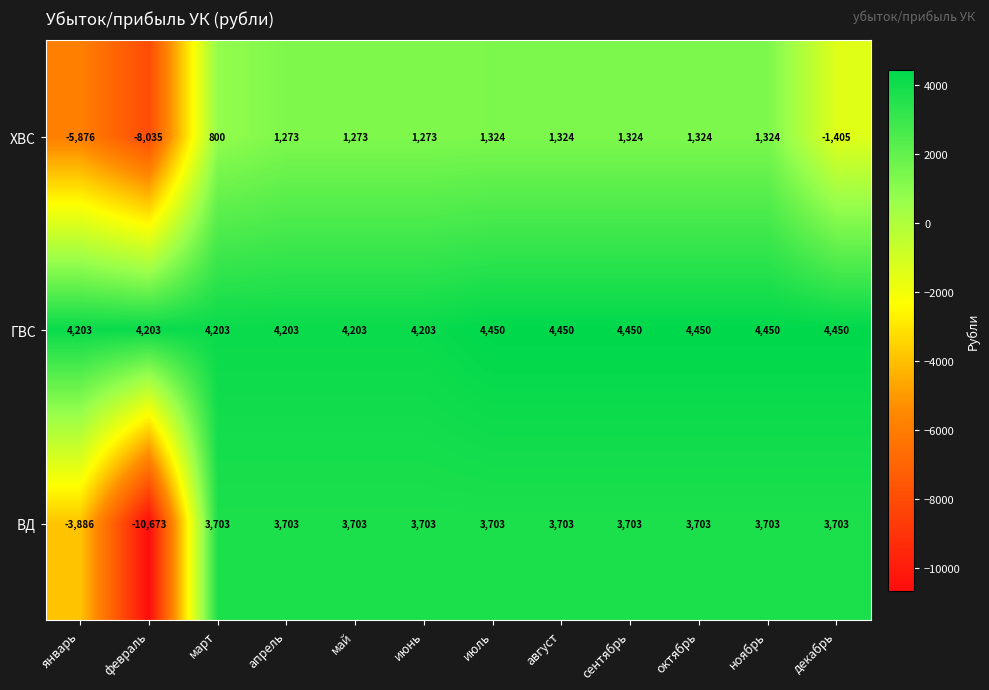

What is the smallest value displayed?

-10673